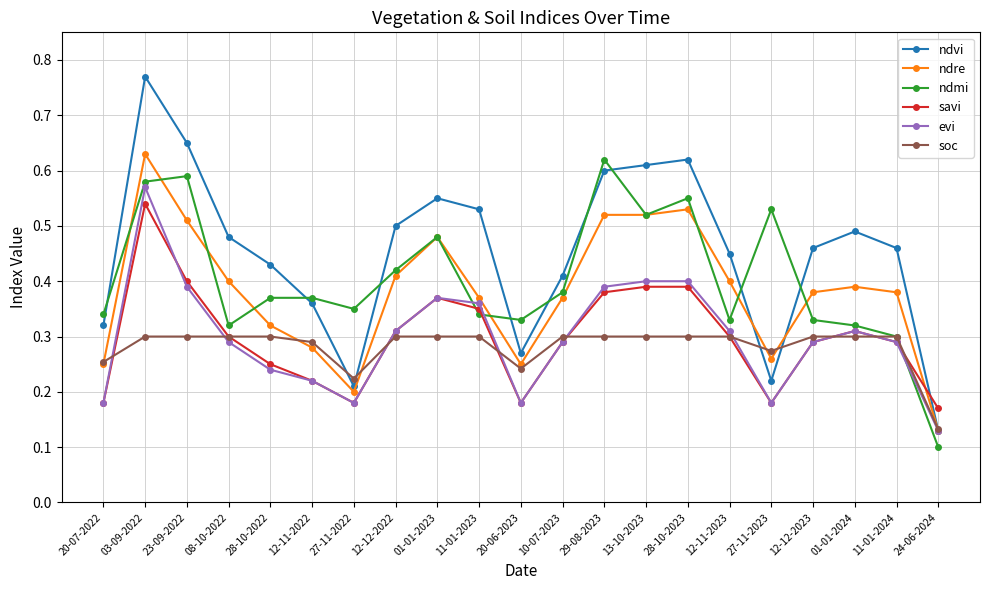

How many intersections are there between savi and ndre?

1